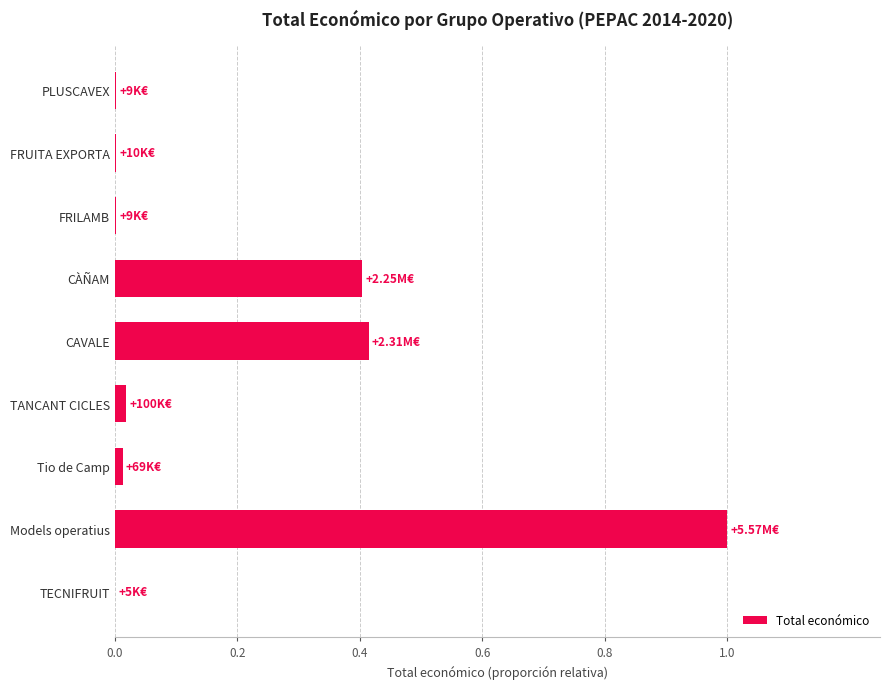

At which category does the chart reach its peak across all series?

Models operatius